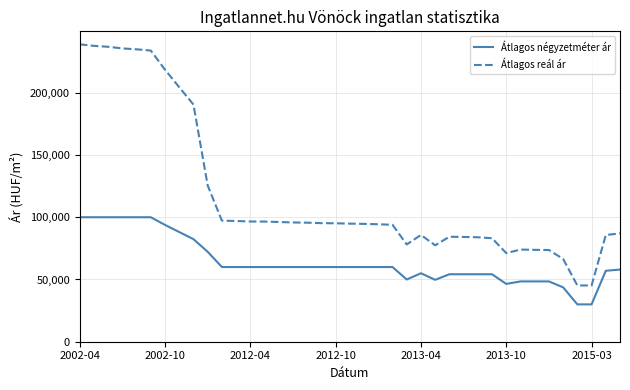

What is the minimum value shown in the chart?

30000